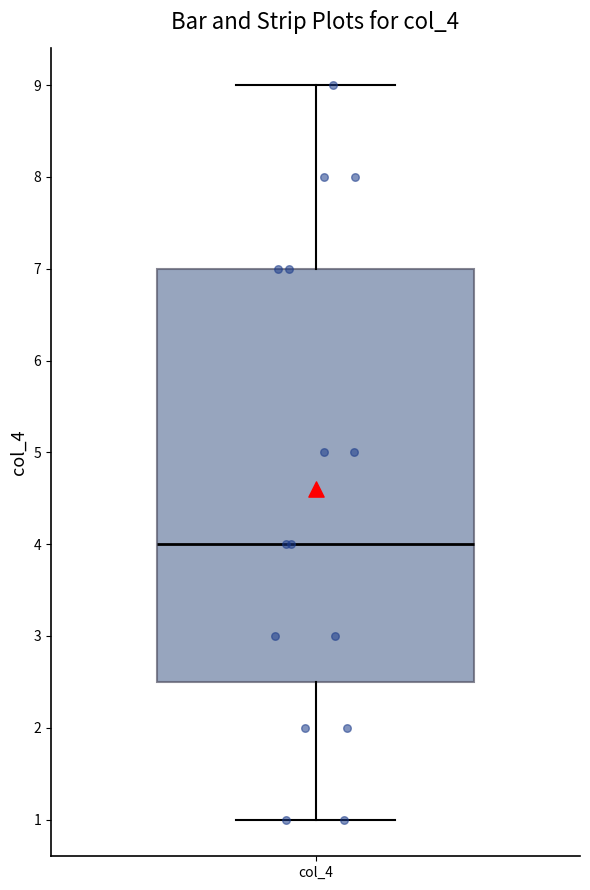

Where is the lower edge of the box for col_4 on the y-axis? The values are not printed on the chart, so give them approximately, as read against the axis.

2.5